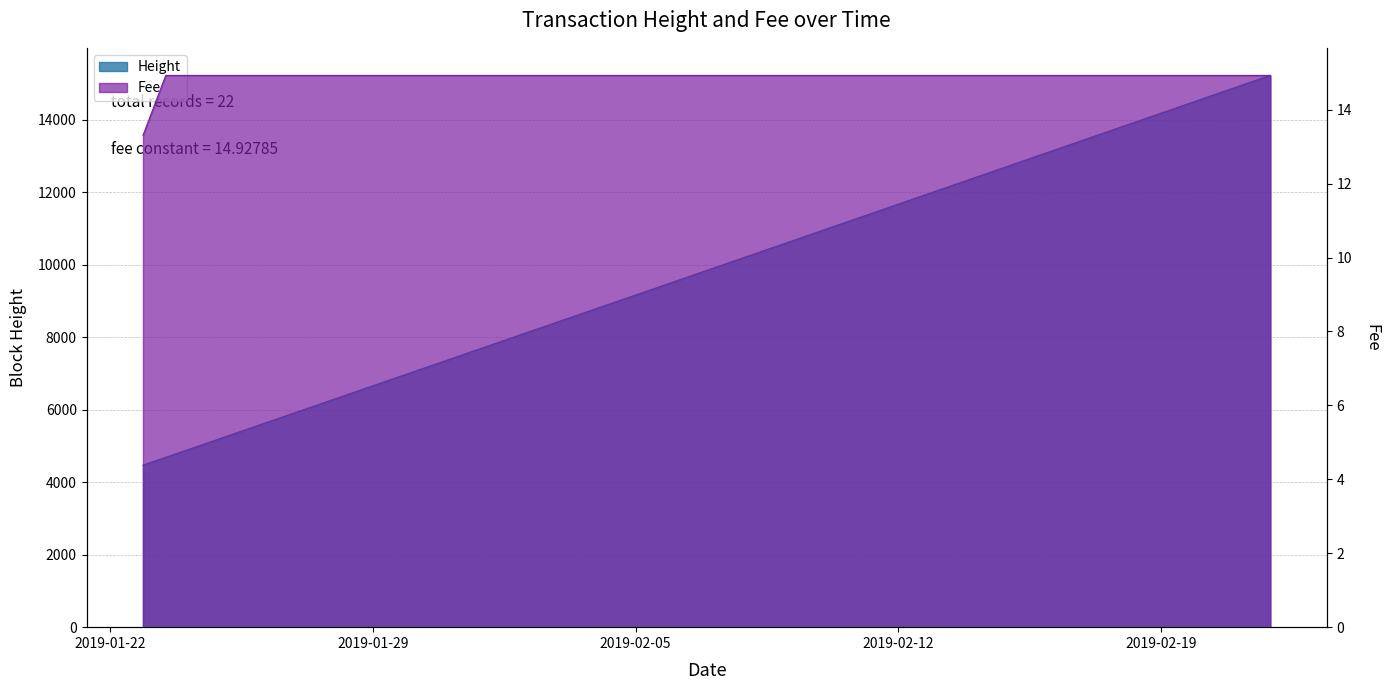

What are all the series names shown in the legend?

Height, Fee